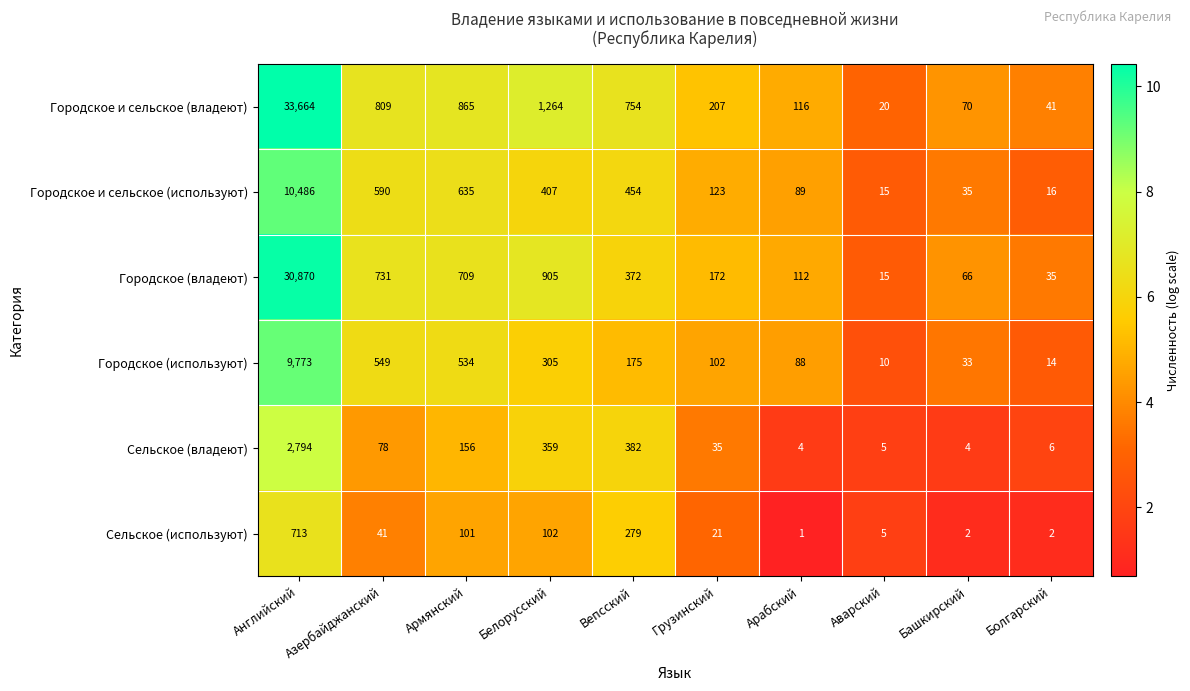

The value of Городское и сельское (владеют) at Аварский is 12. True or false?

False